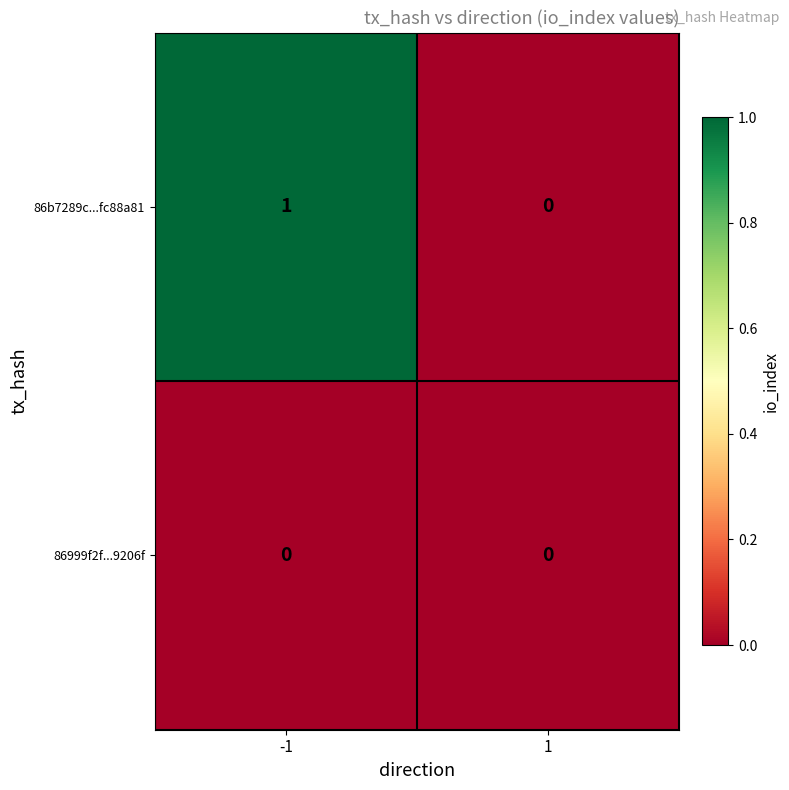

Reading left to right, list all the values displayed in this chart.

86b7289c...fc88a81: -1=1	1=0
86999f2f...9206f: -1=0	1=0